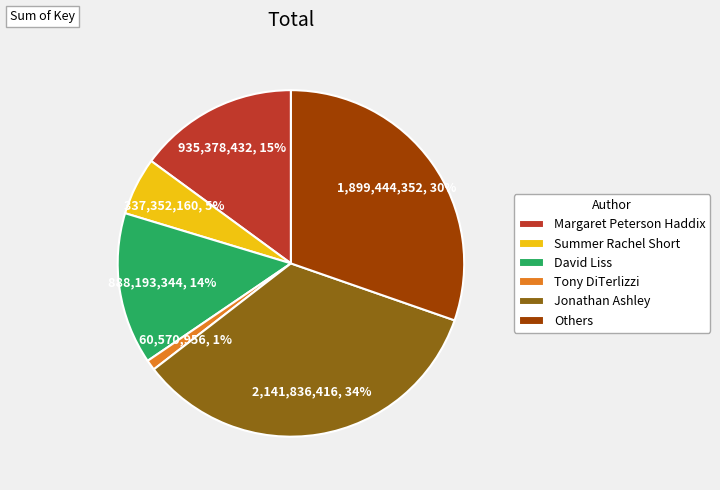

How many segments does this pie chart have?

6